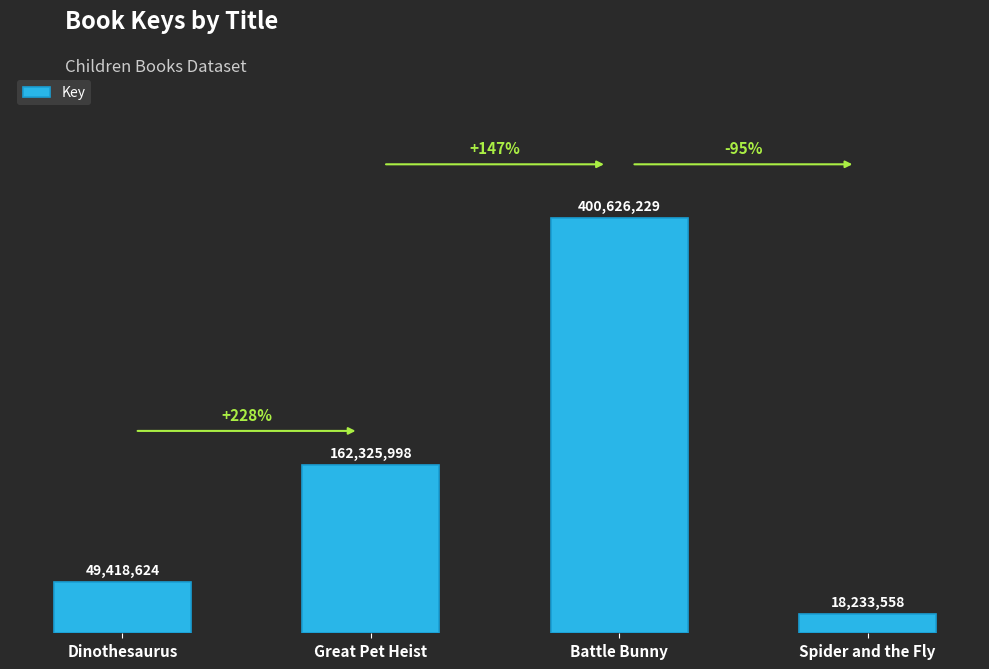

The chart shows a value of 226245090 at Great Pet Heist. True or false?

False